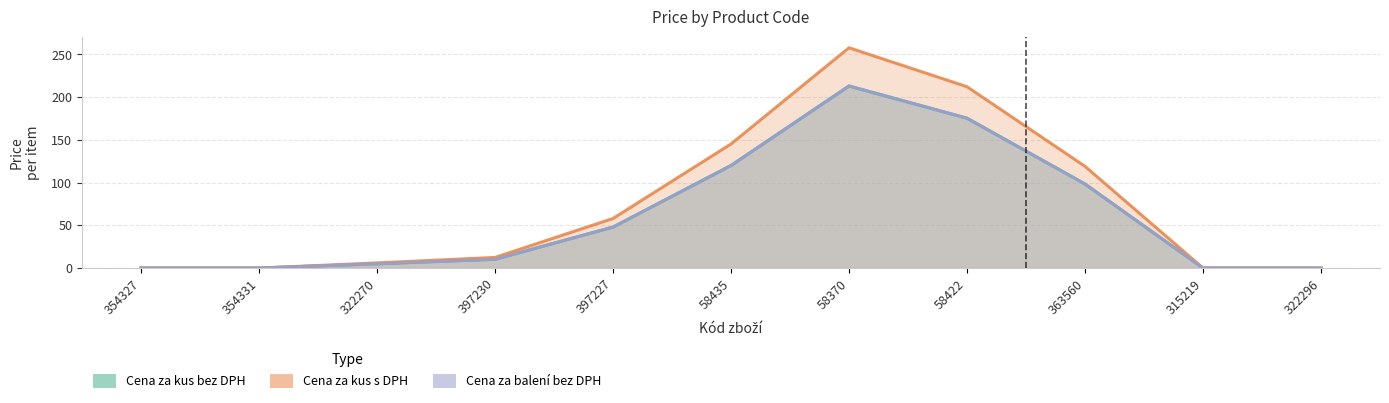

List the series in order of their peak value, highest first.

Cena za kus s DPH, Cena za kus bez DPH, Cena za balení bez DPH